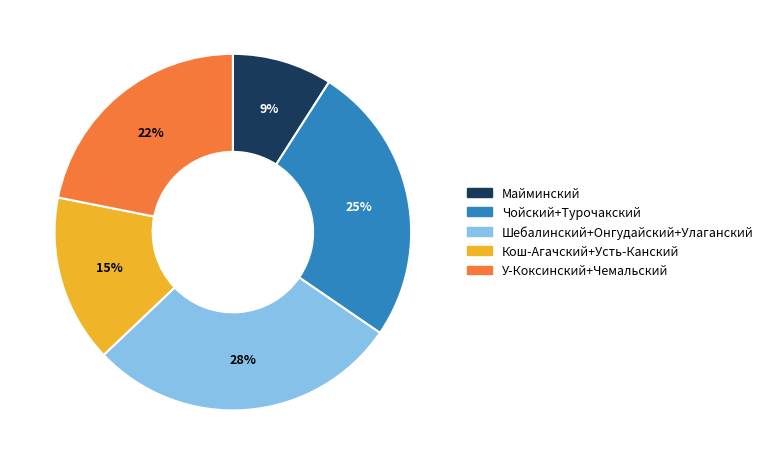

How many segments does this pie chart have?

5